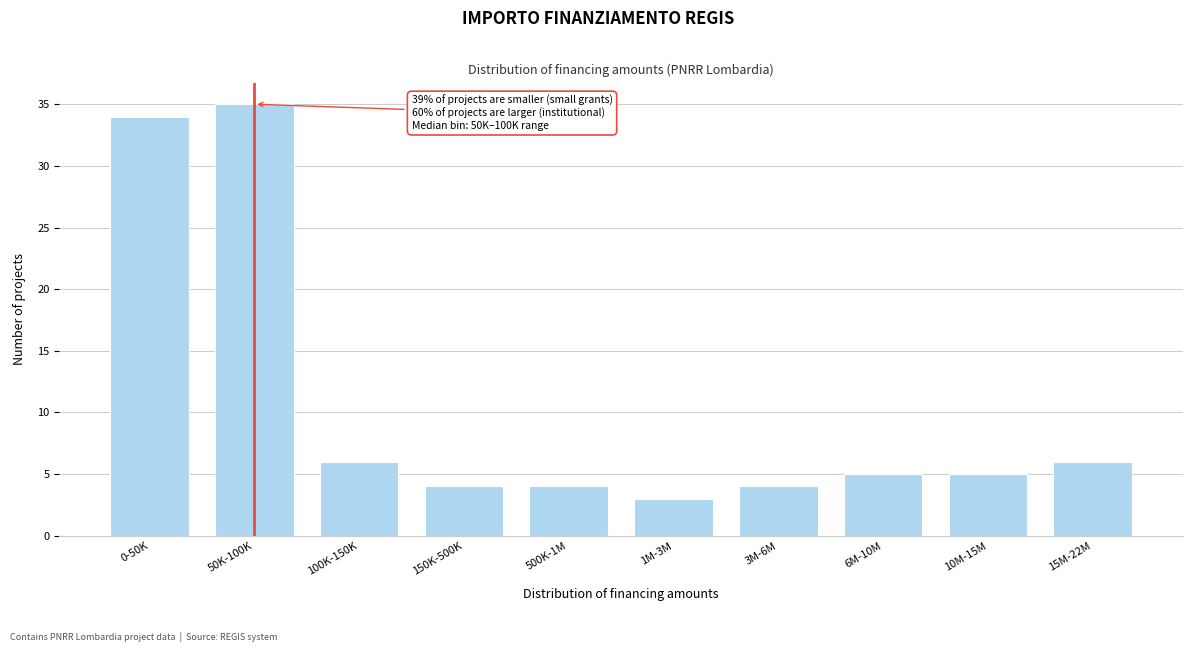

Reading left to right, transcribe all the data shown in this chart.

0-50K=34	50K-100K=35	100K-150K=6	150K-500K=4	500K-1M=4	1M-3M=3	3M-6M=4	6M-10M=5	10M-15M=5	15M-22M=6